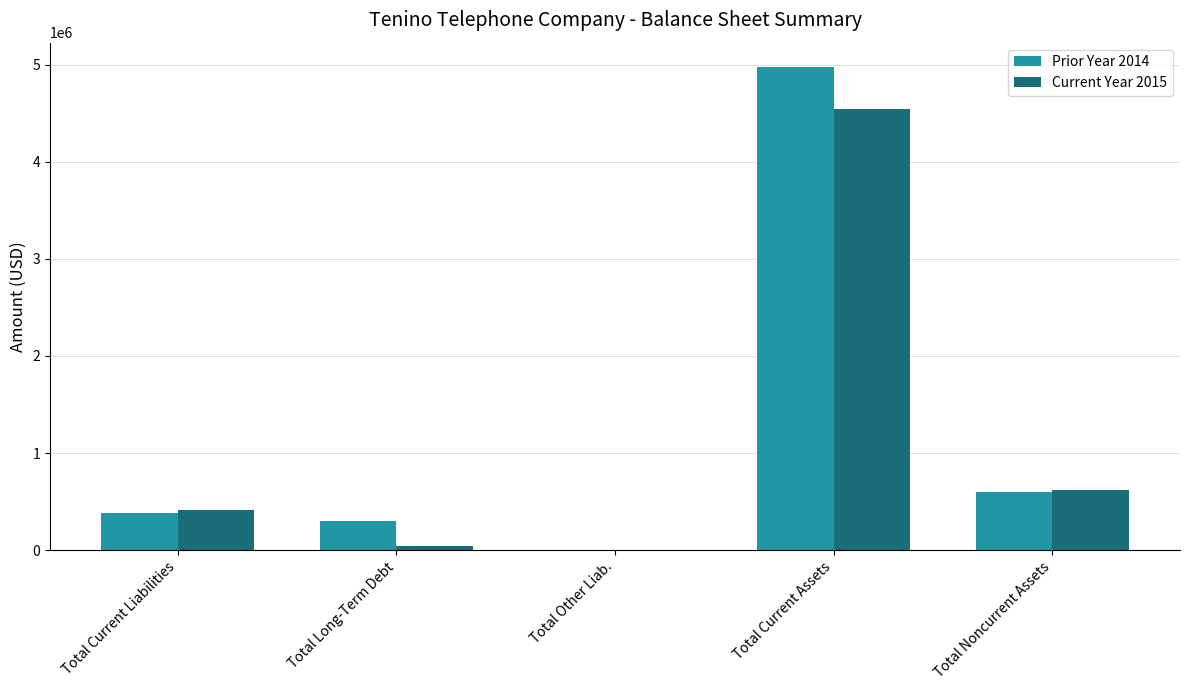

What is the sum of all Current Year 2015 values?

5613318